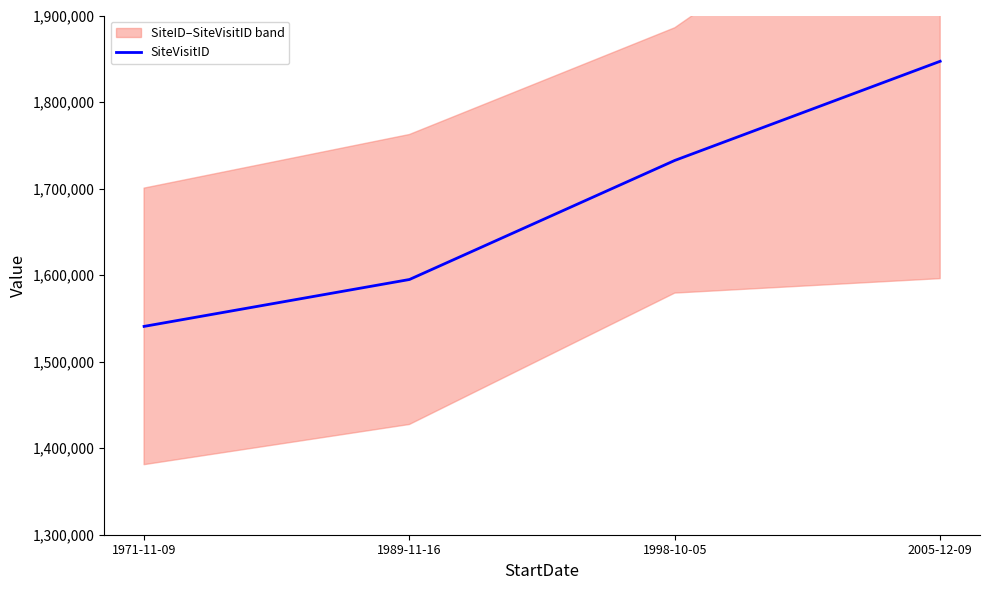

Rank the categories by value from lowest to highest.

1971-11-09, 1989-11-16, 1998-10-05, 2005-12-09